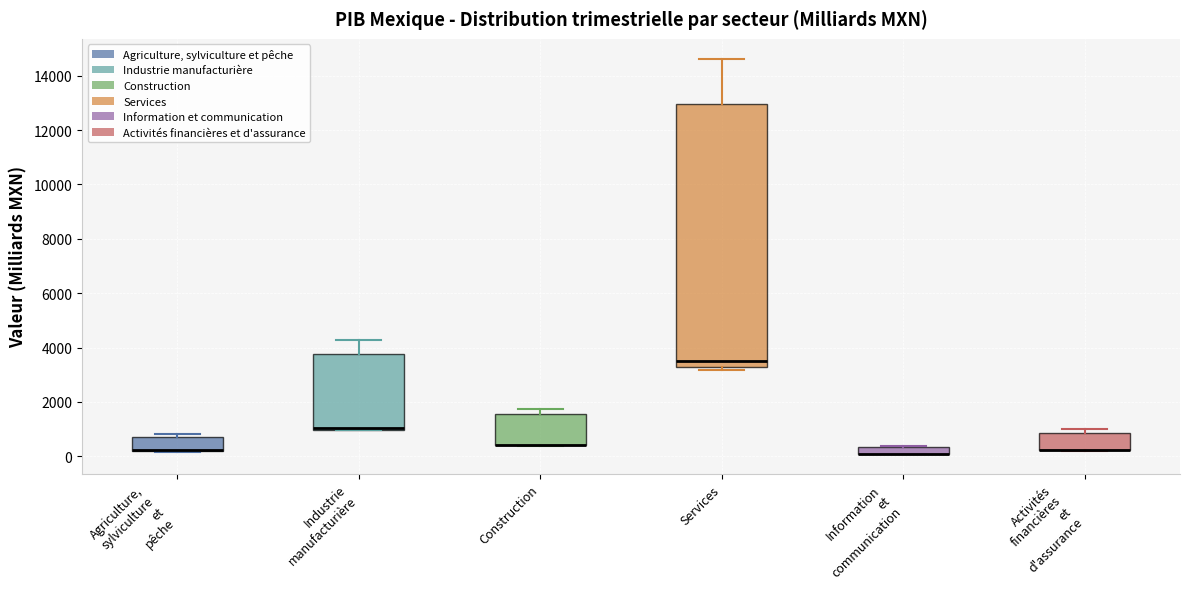

Where is the upper edge of the box for Activités financières et d'assurance on the y-axis? The values are not printed on the chart, so give them approximately, as read against the axis.

800